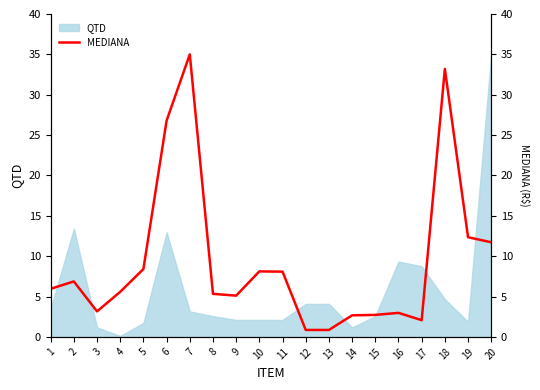

Reading right to left, list all the values displayed in this chart.

20=11.7	19=12.3	18=33.2	17=2.1	16=3.0	15=2.7	14=2.7	13=0.9	12=0.9	11=8.1	10=8.1	9=5.1	8=5.3	7=35.0	6=26.8	5=8.4	4=5.6	3=3.2	2=6.9	1=6.0